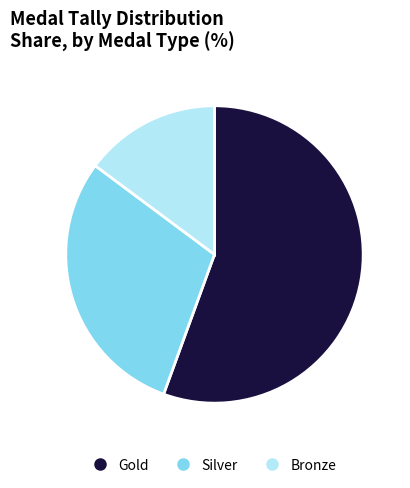

Which slice is the smallest?

Bronze